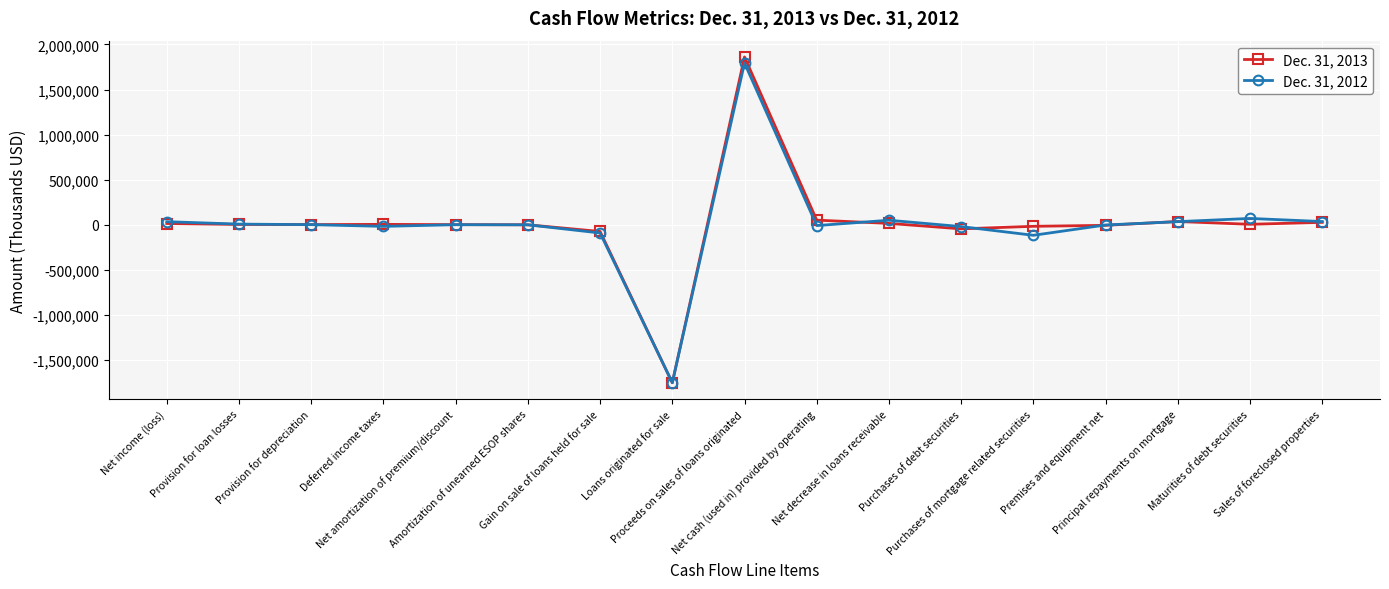

What is the label of the 17th point from the right?

Net income (loss)